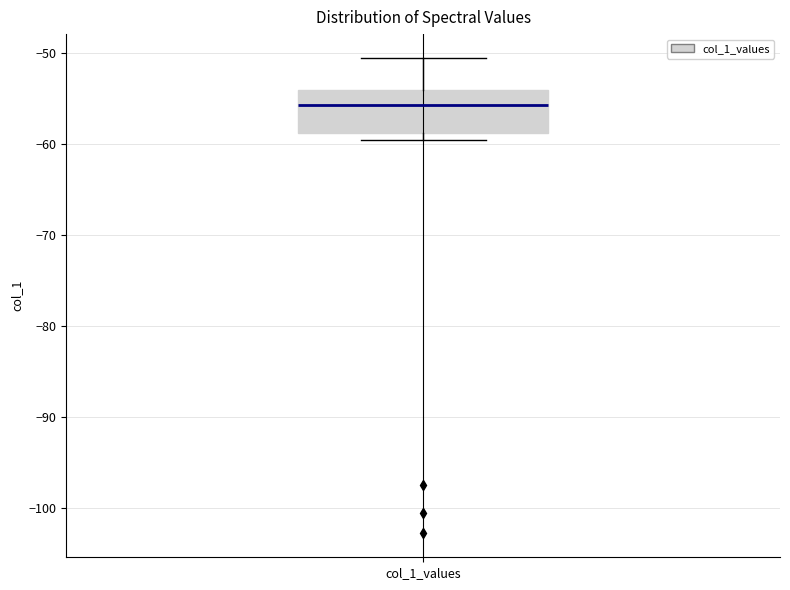

Read this box plot against the y-axis: the position of the median line, the range covered by the box, and the ends of both whiskers. The values are not printed on the chart, so give them approximately, as read against the axis.

median -56, box -59 to -54, whiskers -60 to -51